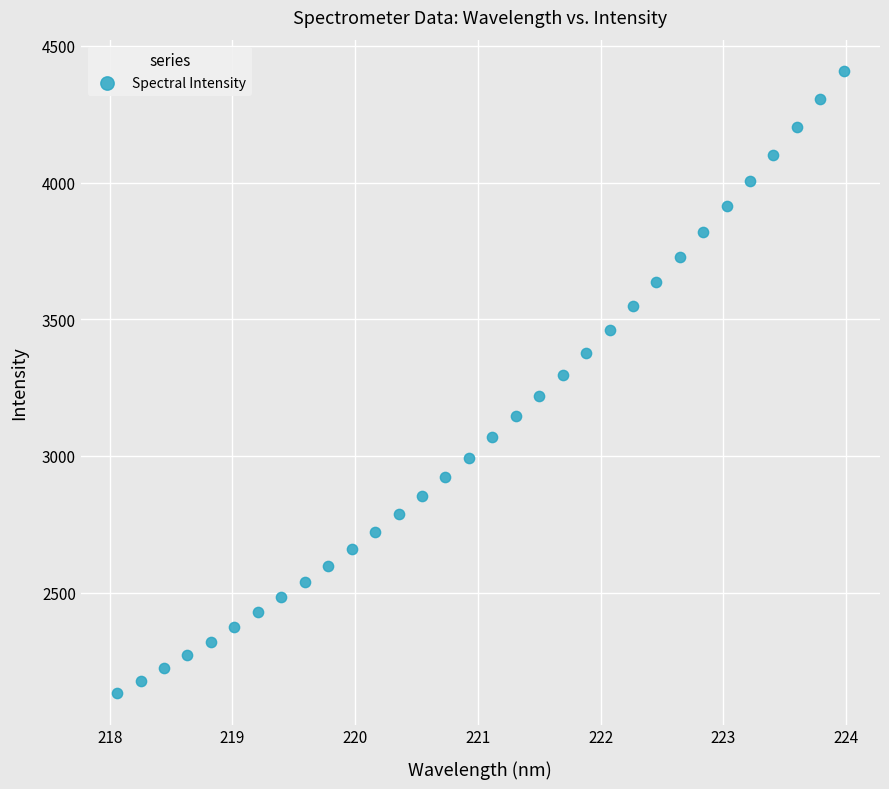

What is the range of Y values (max minus min)?

2278.5